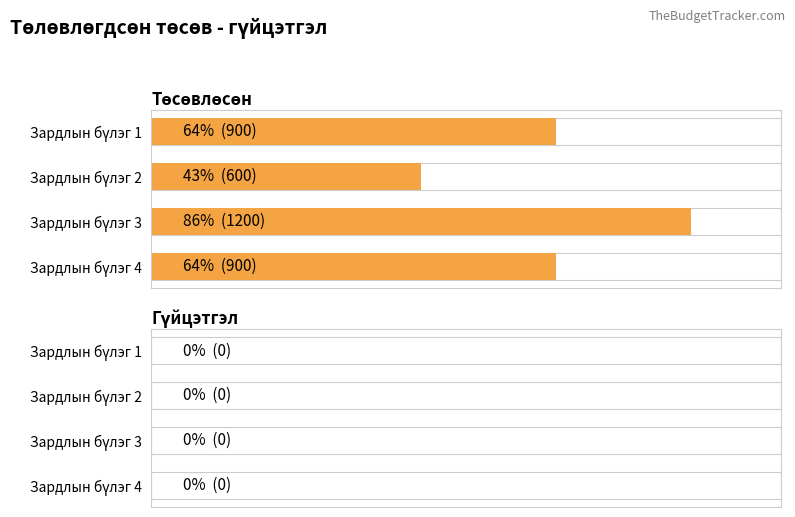

What is the maximum value shown in the chart?

1200.0